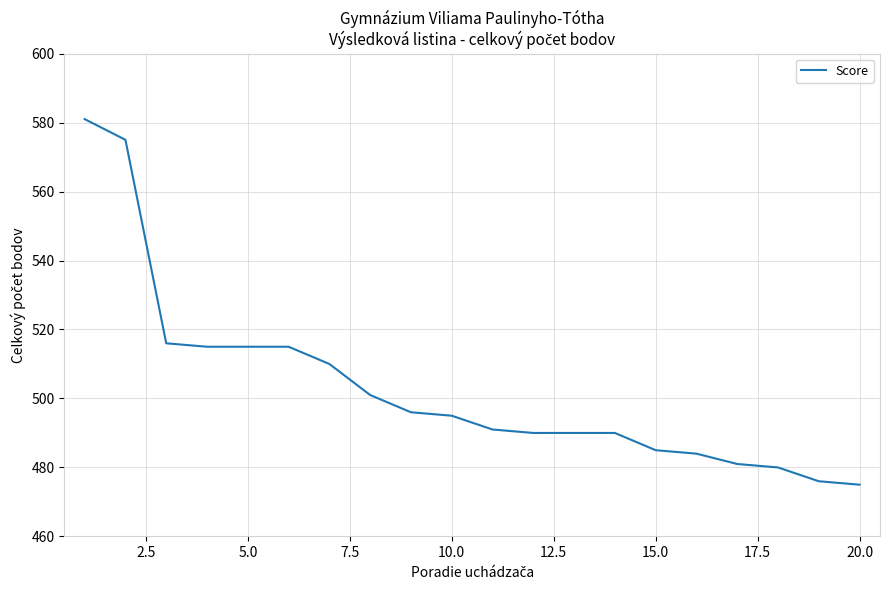

What is the difference between the maximum and minimum values?

106